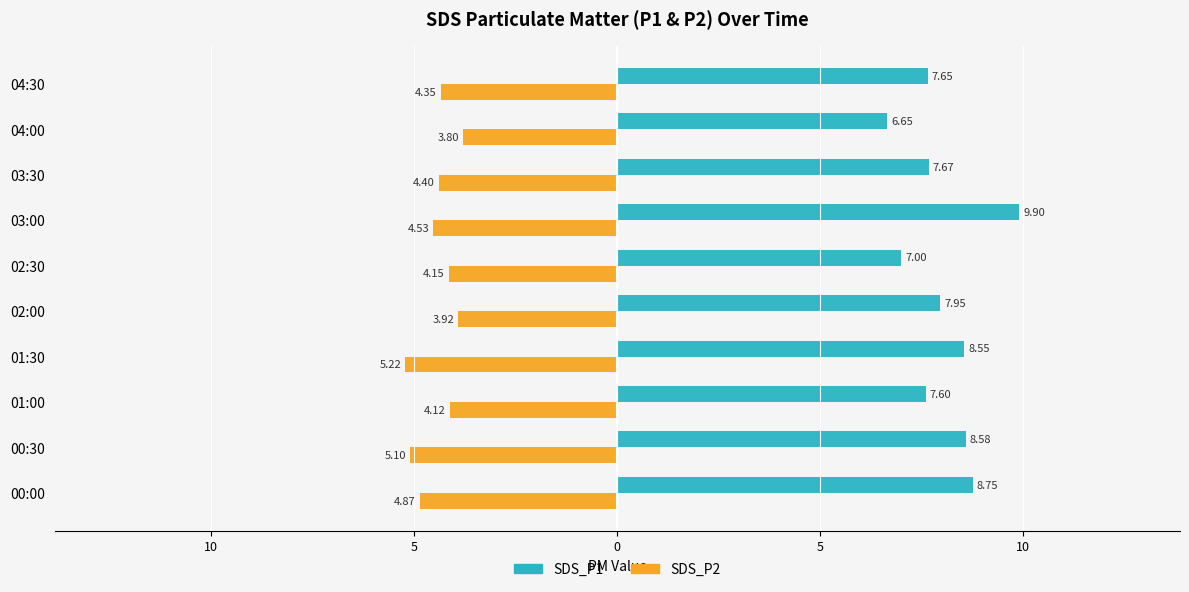

How many bars are there in total?

20